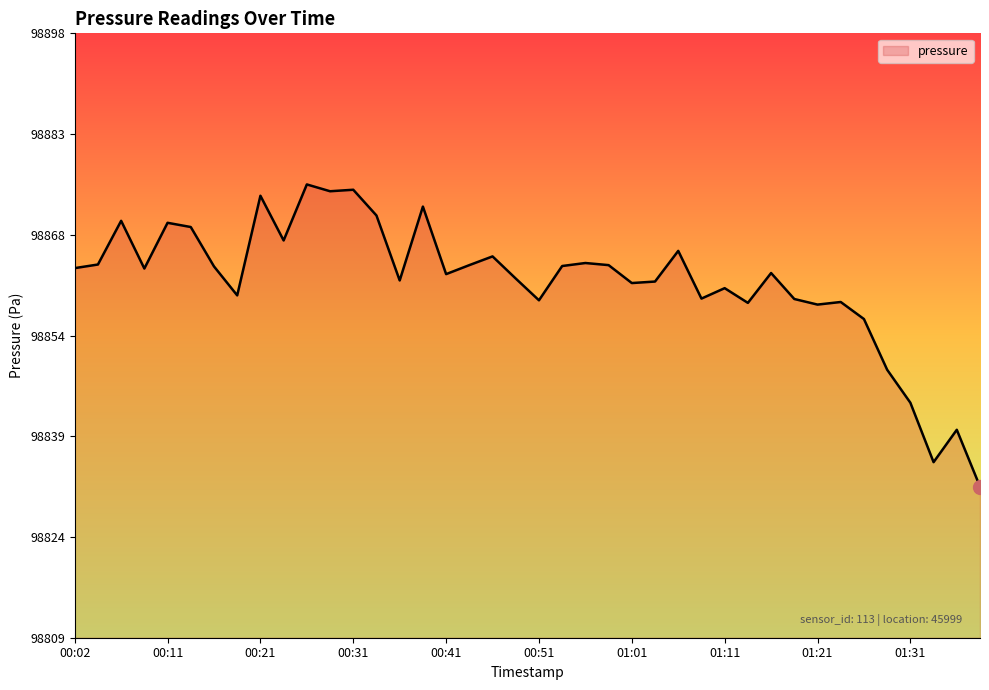

What is the difference between the maximum and minimum values?

44.3